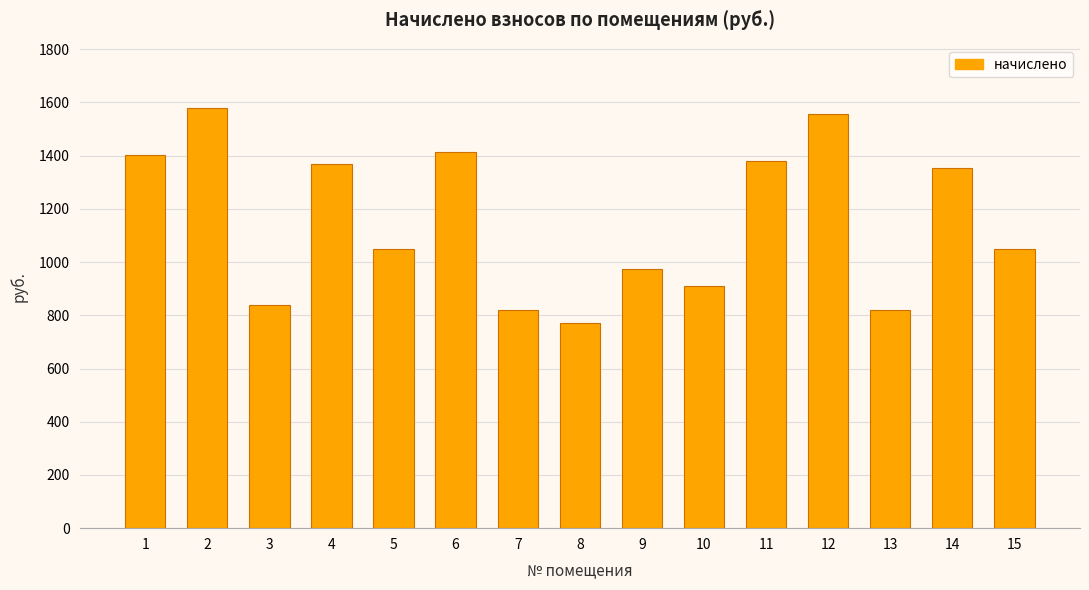

What is the difference between the values at 8 and 13?

47.6